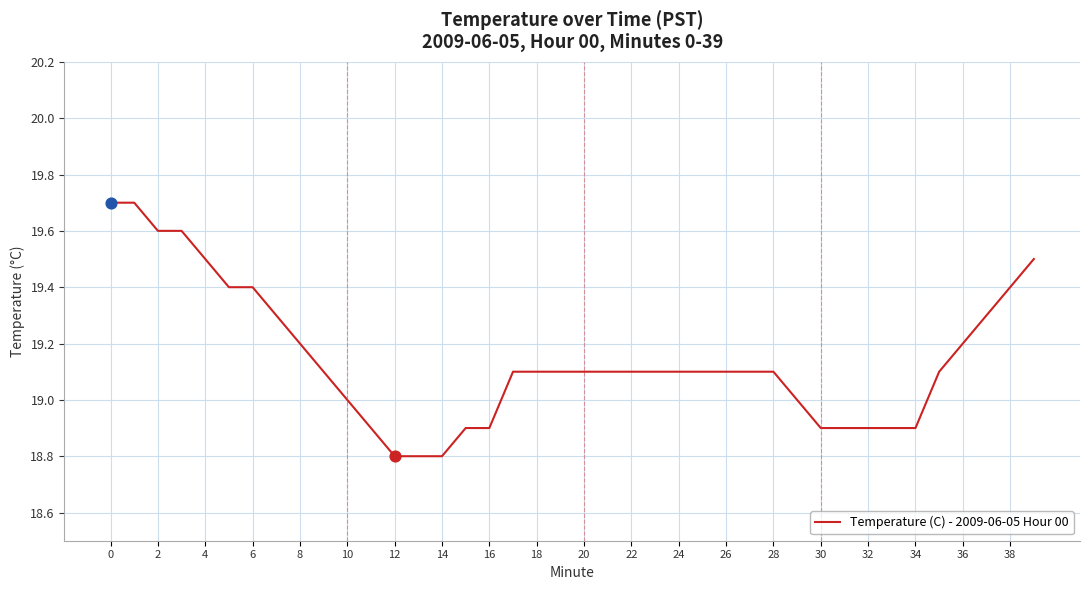

What is the smallest value displayed?

18.8